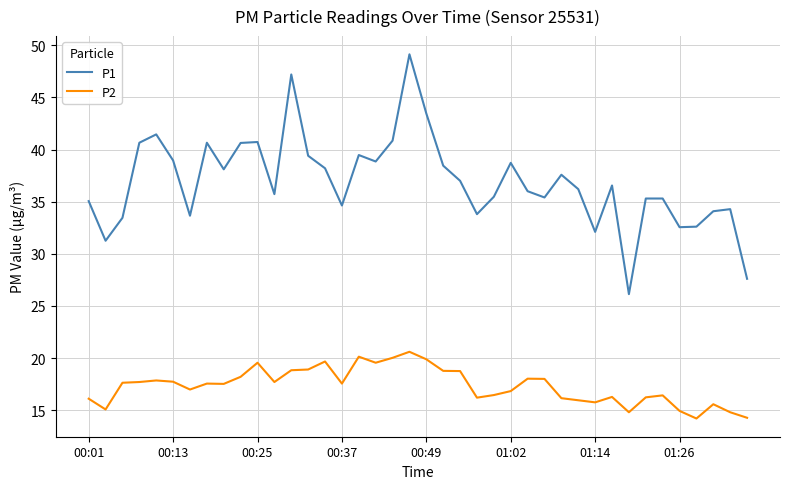

What is the greatest value displayed?

49.1